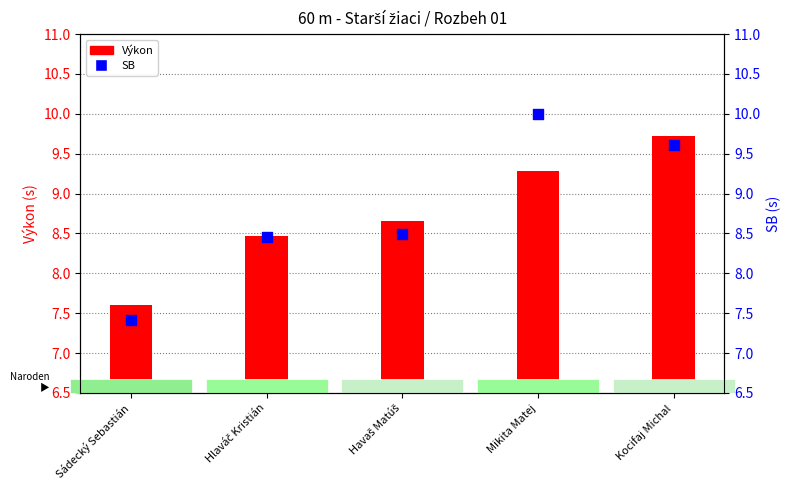

Which series reaches the minimum Y coordinate?

SB